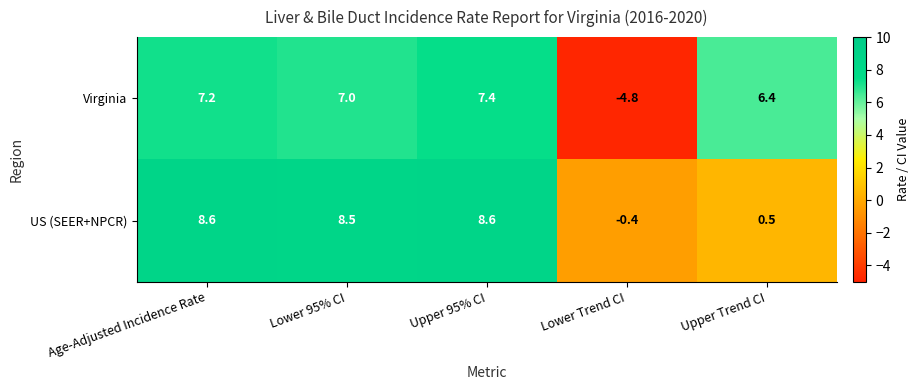

Which series has the largest total across all categories?

US (SEER+NPCR)